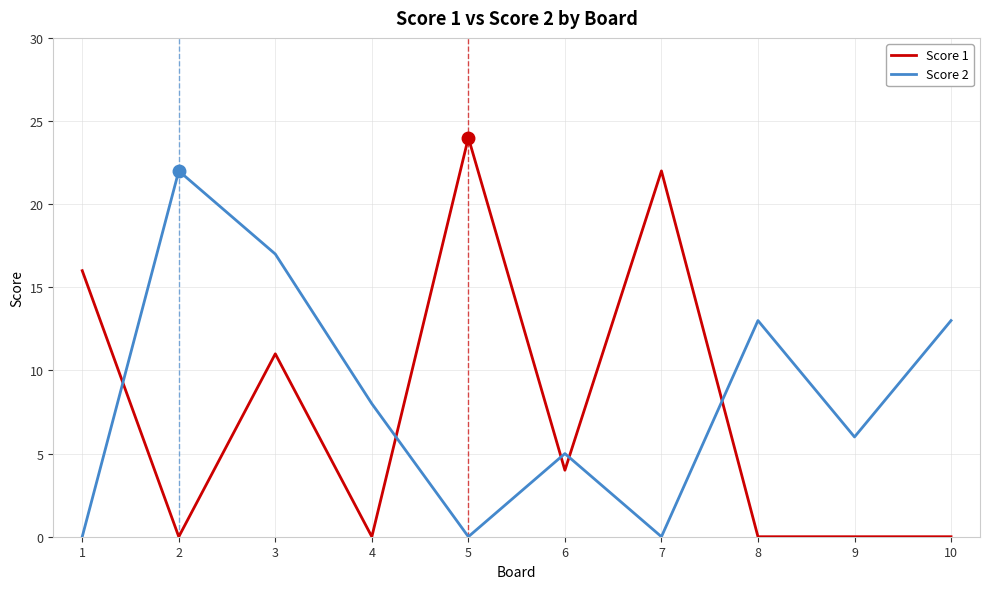

Between which two adjacent categories do Score 2 and Score 1 first intersect?

1 and 2